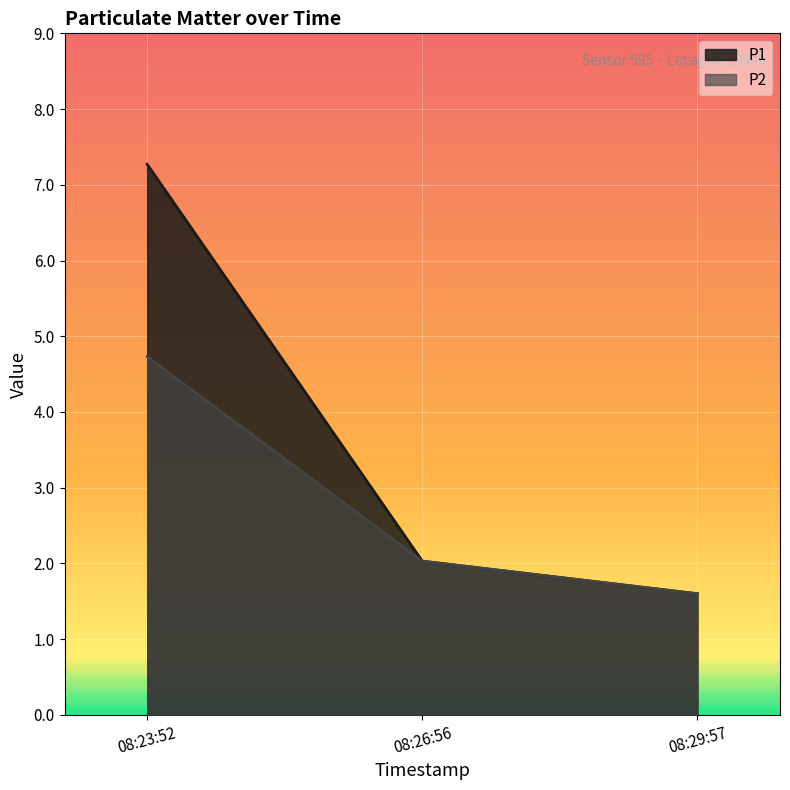

What position from the right is 08:23:52?

3